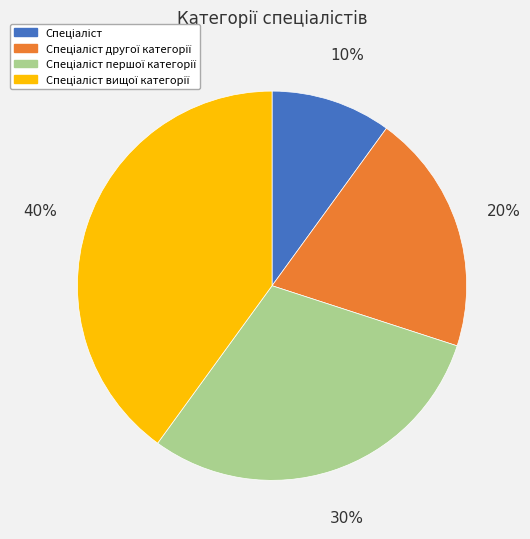

Is there any slice that represents more than half of the pie?

No